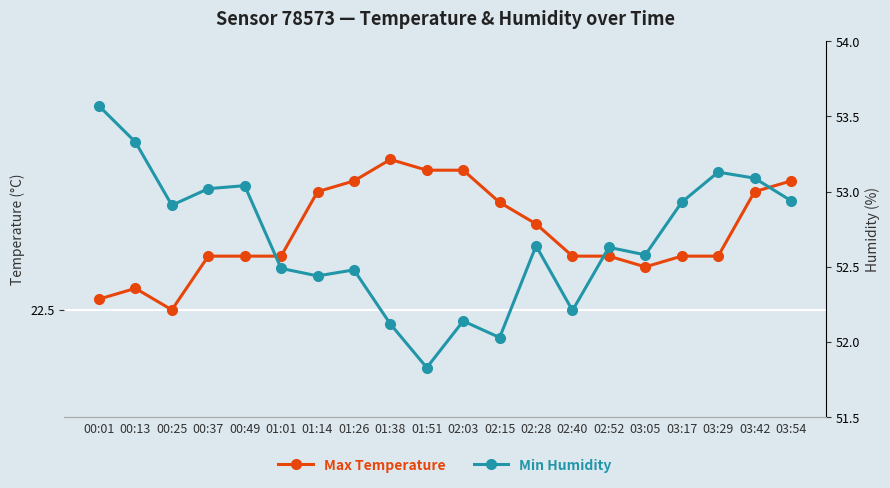

What is the average value of the Min Humidity series?

52.7